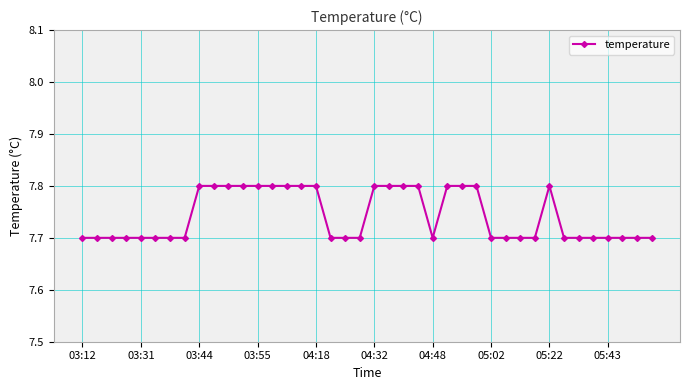

What is the smallest value displayed?

7.7